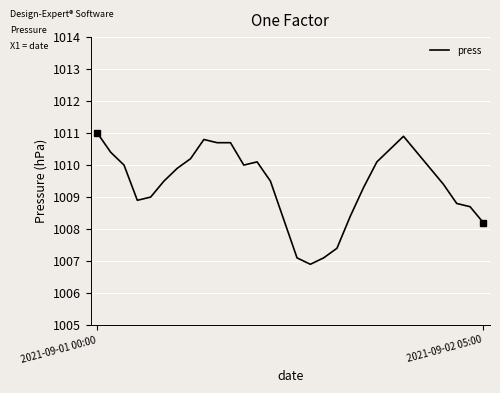

Is this an area chart (filled region under the line)?

No